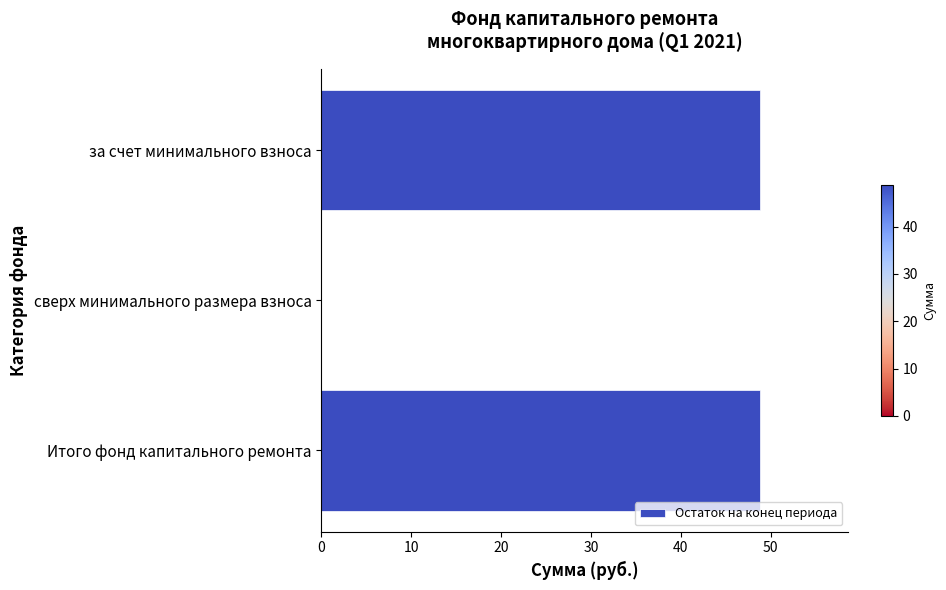

How many values exceed 48?

2